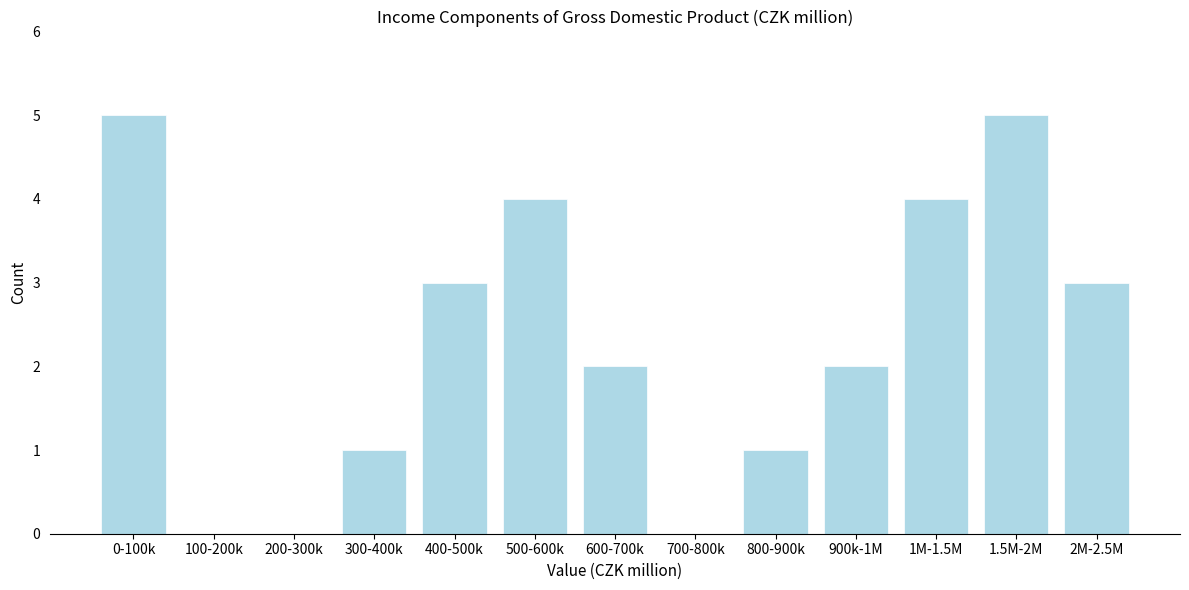

Reading left to right, extract all data points from this chart.

0-100k=5	100-200k=0	200-300k=0	300-400k=1	400-500k=3	500-600k=4	600-700k=2	700-800k=0	800-900k=1	900k-1M=2	1M-1.5M=4	1.5M-2M=5	2M-2.5M=3